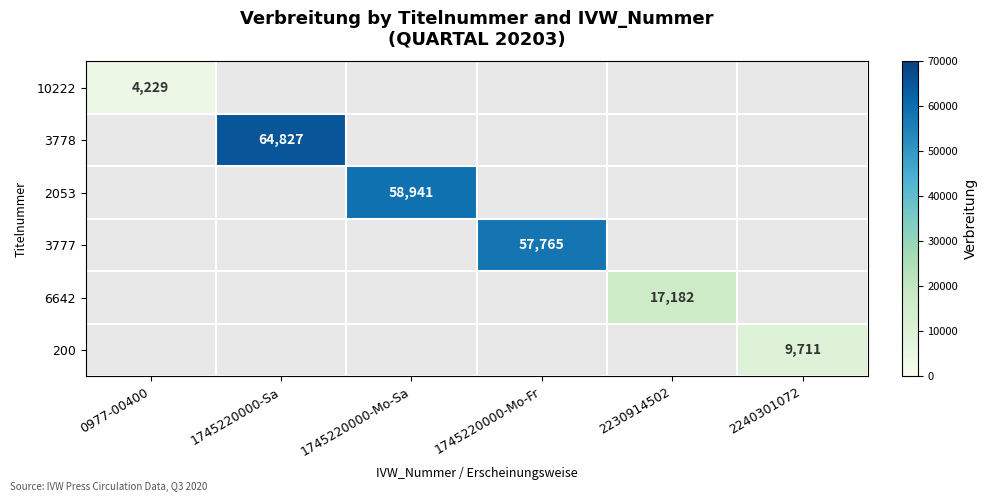

What is the total value across all series at 1745220000-Mo-Sa?

58941